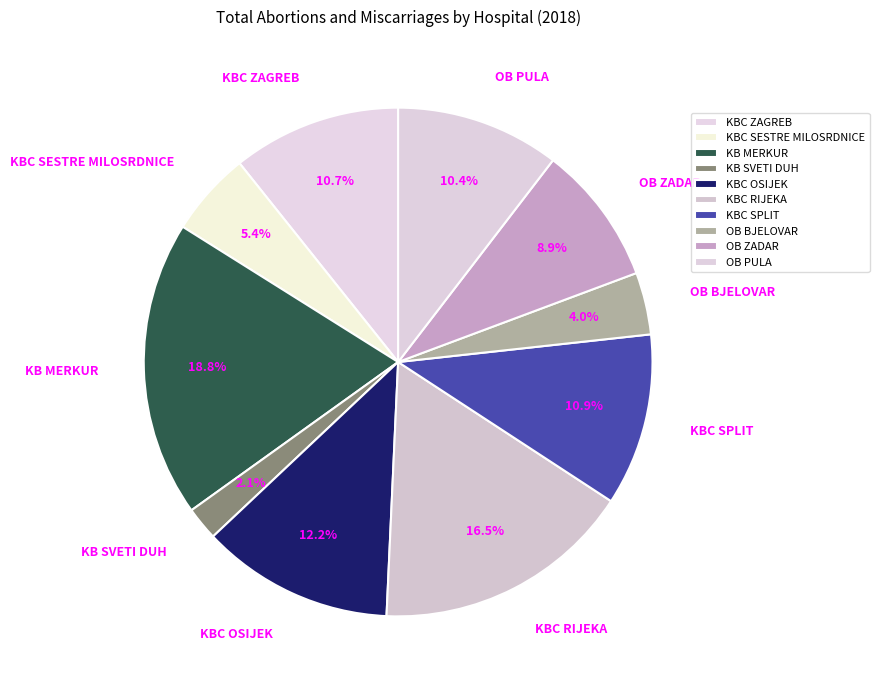

What is the ratio of the value at KBC SPLIT to the value at KBC OSIJEK?

0.9